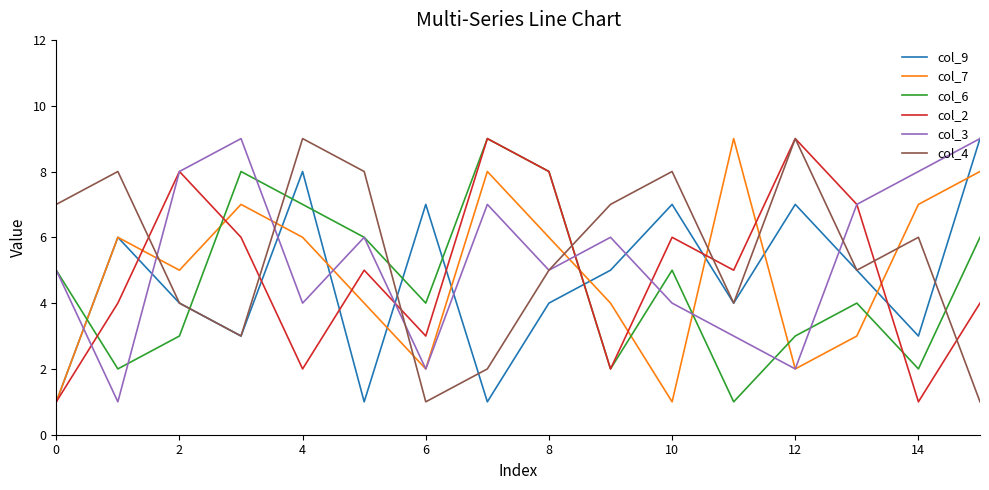

Which series ends up on top after the final intersection of col_7 and col_4?

col_7